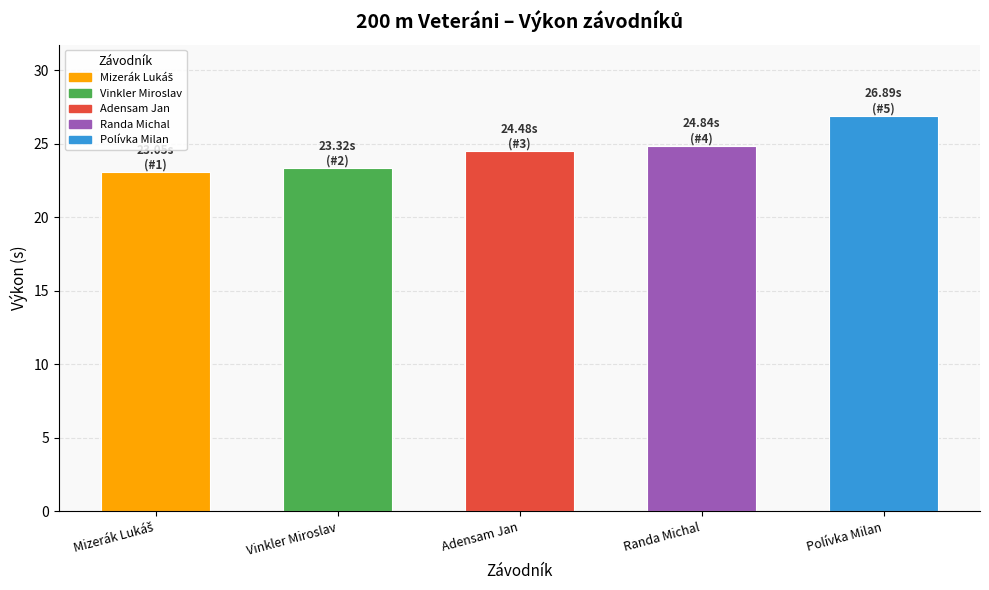

What is the label of the 3rd bar from the right?

Adensam Jan